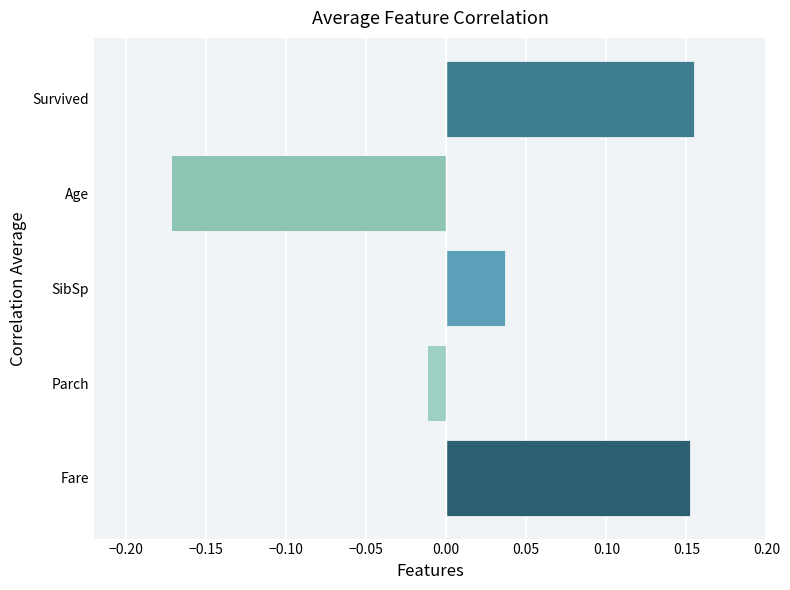

What is the difference between the maximum and minimum values?

0.3